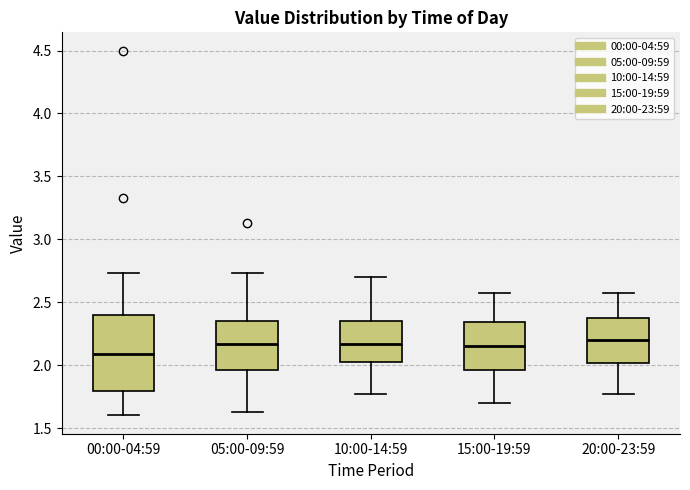

Reading left to right, transcribe this box plot: for each box, give where its median line is, the range the box spans, and where its two whiskers end, as read against the y-axis. The values are not printed on the chart, so give them approximately, as read against the axis.

00:00-04:59: median 2.10, box 1.80 to 2.40, whiskers 1.60 to 2.75
05:00-09:59: median 2.15, box 1.95 to 2.35, whiskers 1.65 to 2.75
10:00-14:59: median 2.15, box 2.00 to 2.35, whiskers 1.75 to 2.70
15:00-19:59: median 2.15, box 1.95 to 2.35, whiskers 1.70 to 2.55
20:00-23:59: median 2.20, box 2.00 to 2.40, whiskers 1.75 to 2.55